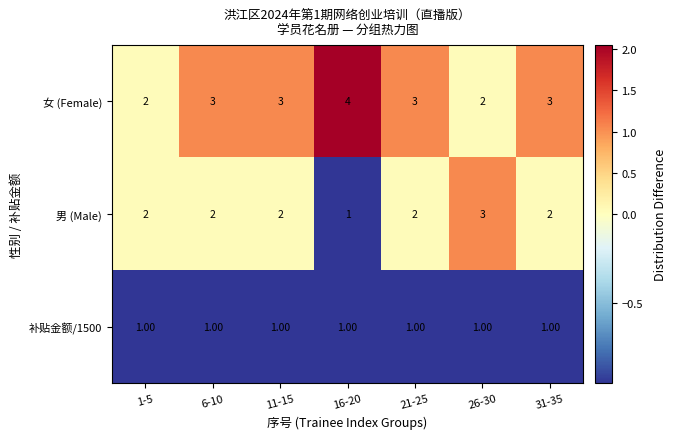

What is the average value of the 女 (Female) series?

3